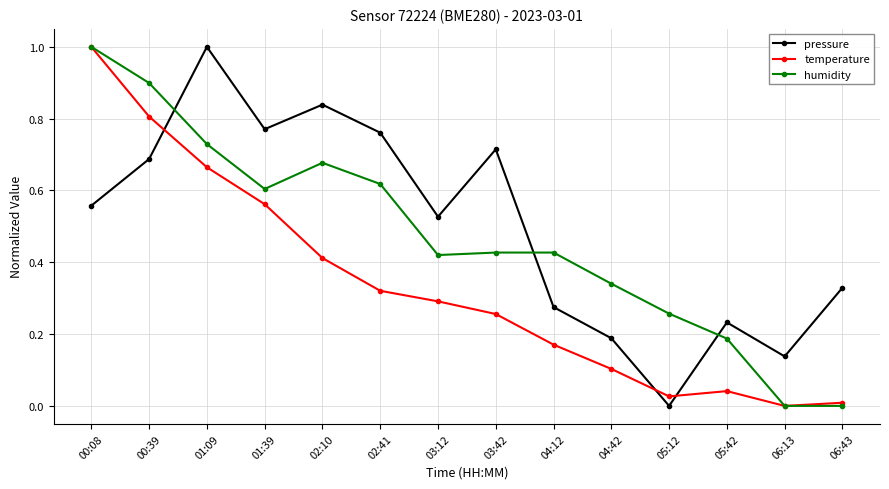

How many data points in temperature are above 0?

13